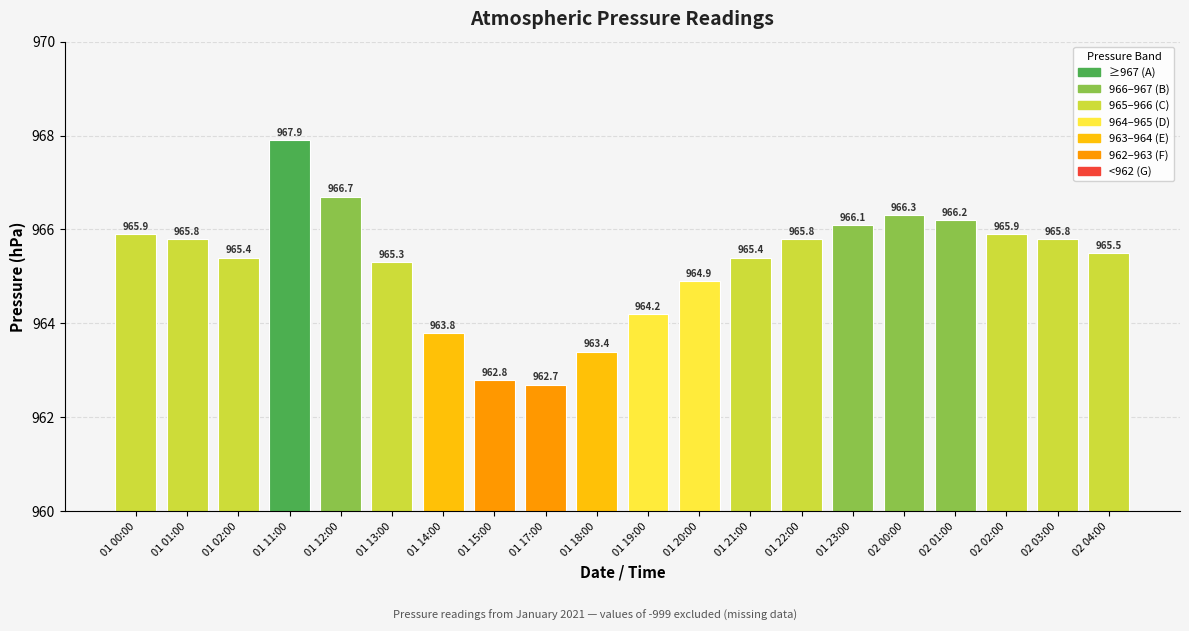

How many values exceed 965?

14